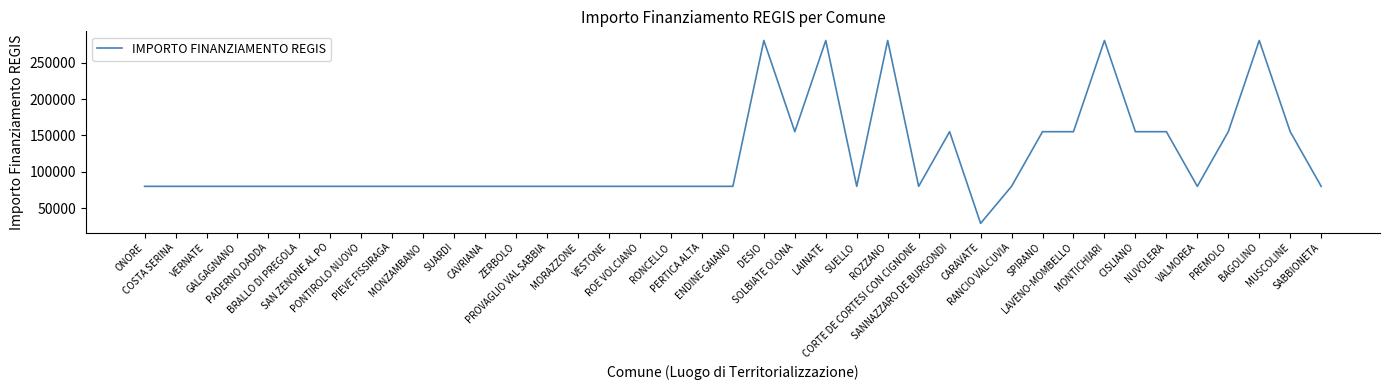

What is the average value?

119833